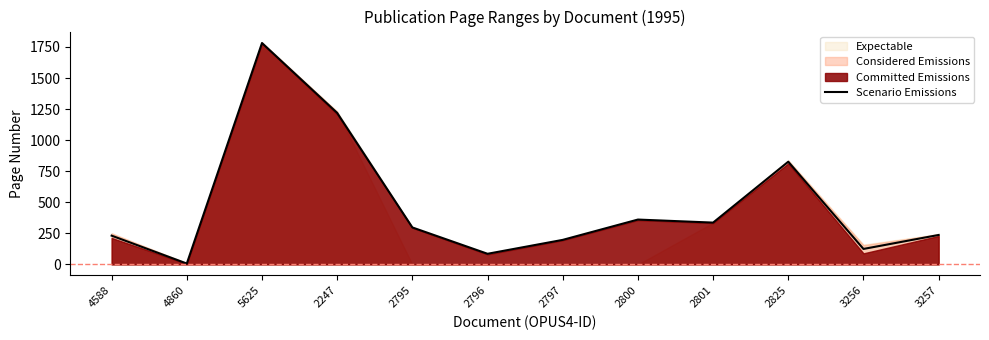

Reading left to right, transcribe all the data shown in this chart.

4588=231.5	4860=7.0	5625=1782.0	2247=1219.5	2795=297.5	2796=85.5	2797=197.5	2800=361.0	2801=336.5	2825=826.5	3256=124.5	3257=237.0